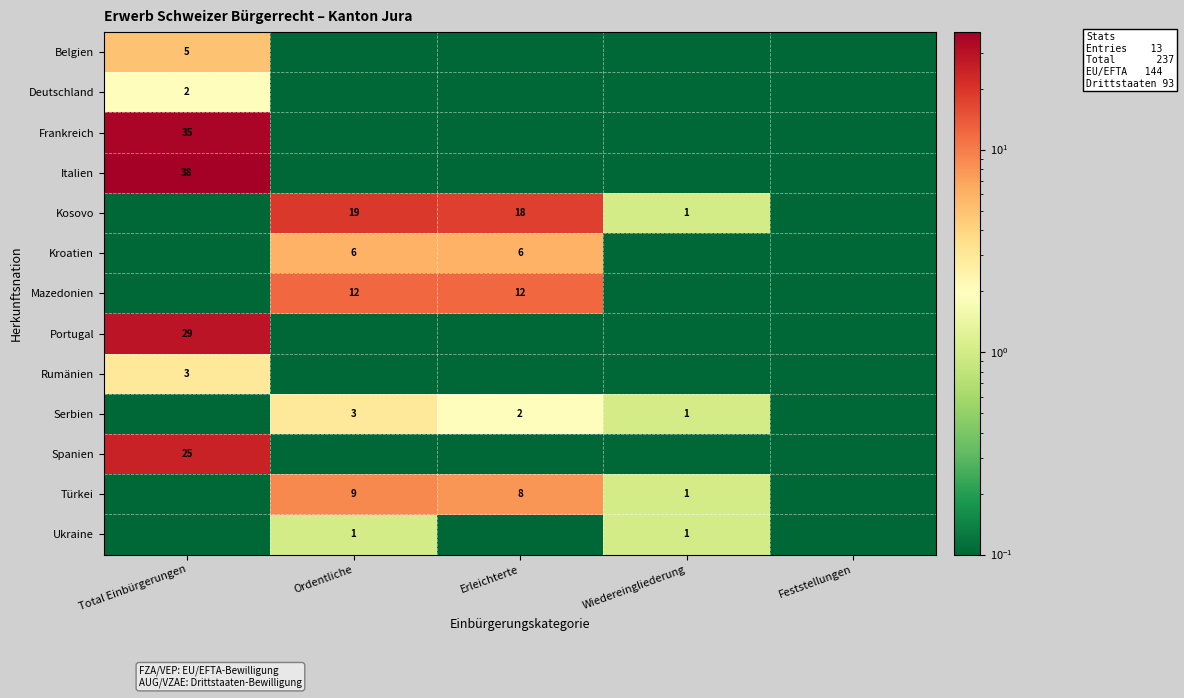

Is it true that Belgien equals 2.9 at Total Einbürgerungen?

False